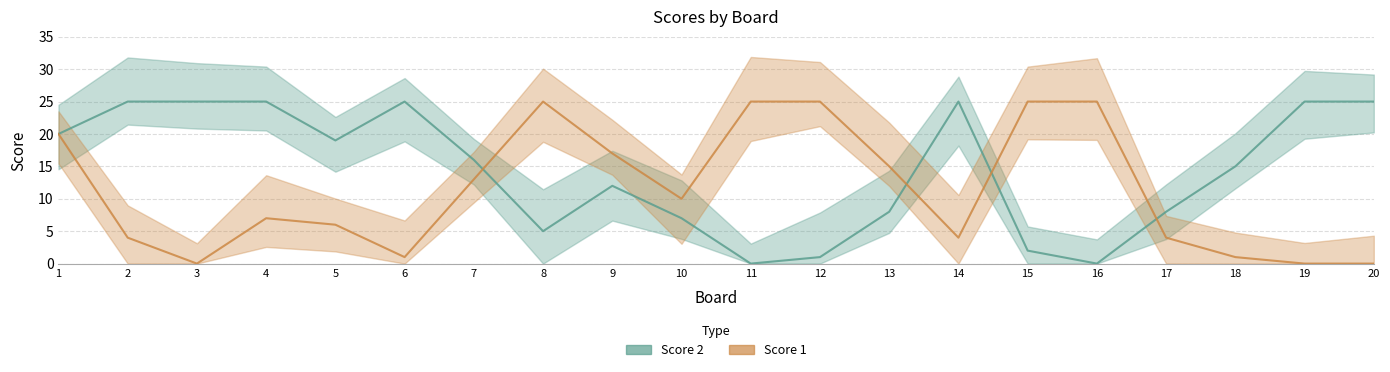

At which category is the sum across all series the highest?

1